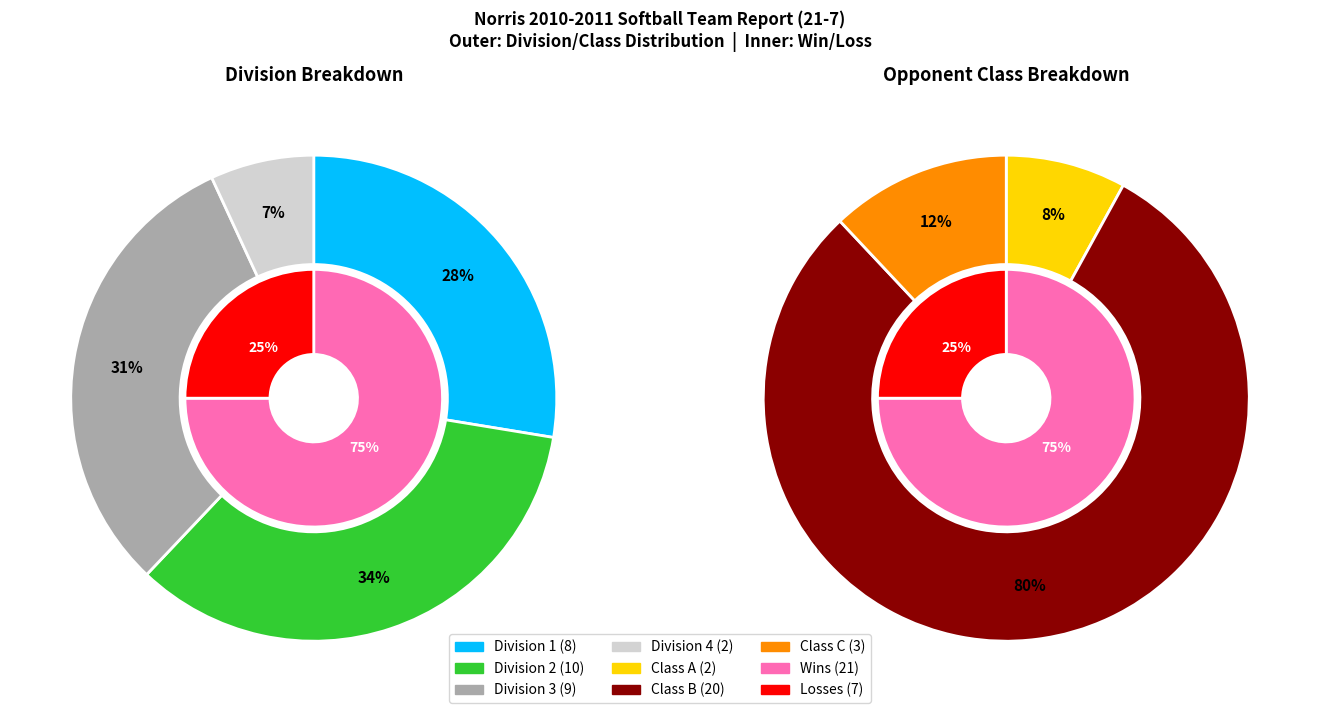

How much of the chart is everything except 14?

97.2%